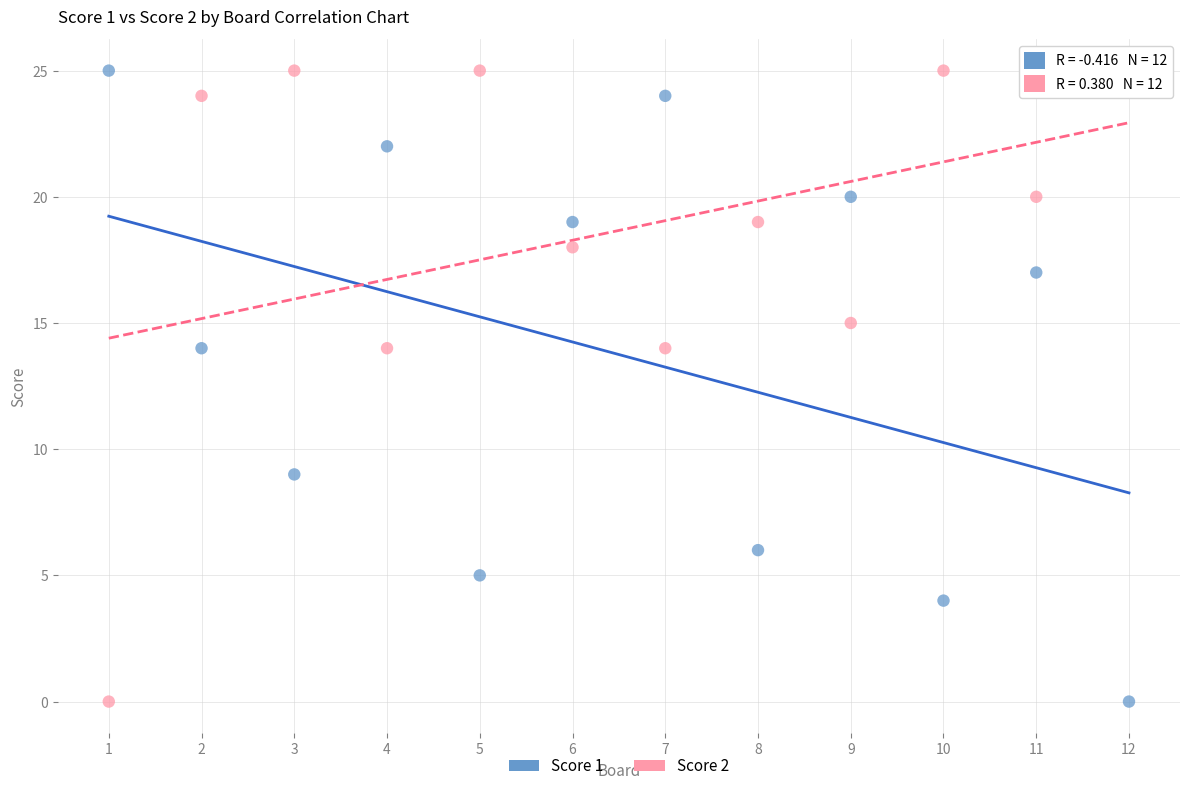

Across all data points, what is the range of Y values (max minus min)?

25